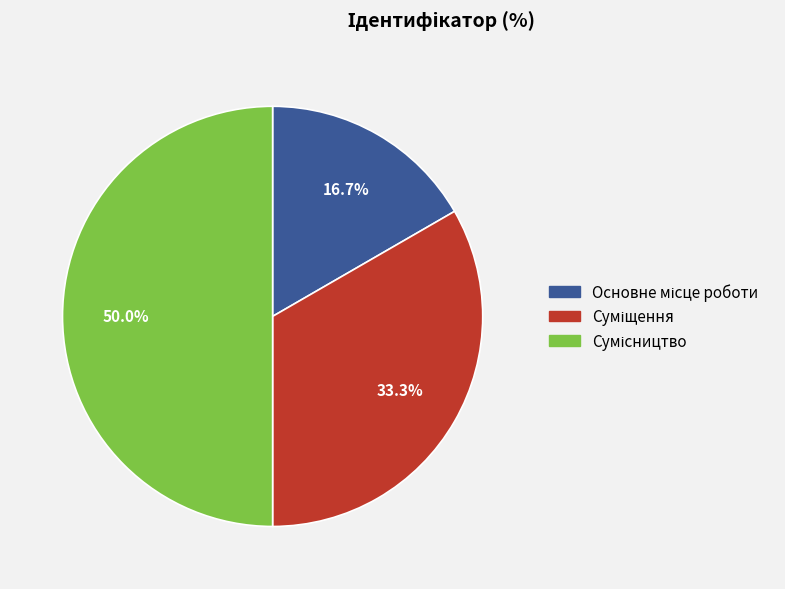

Between Суміщення and Сумісництво, which is larger?

Сумісництво